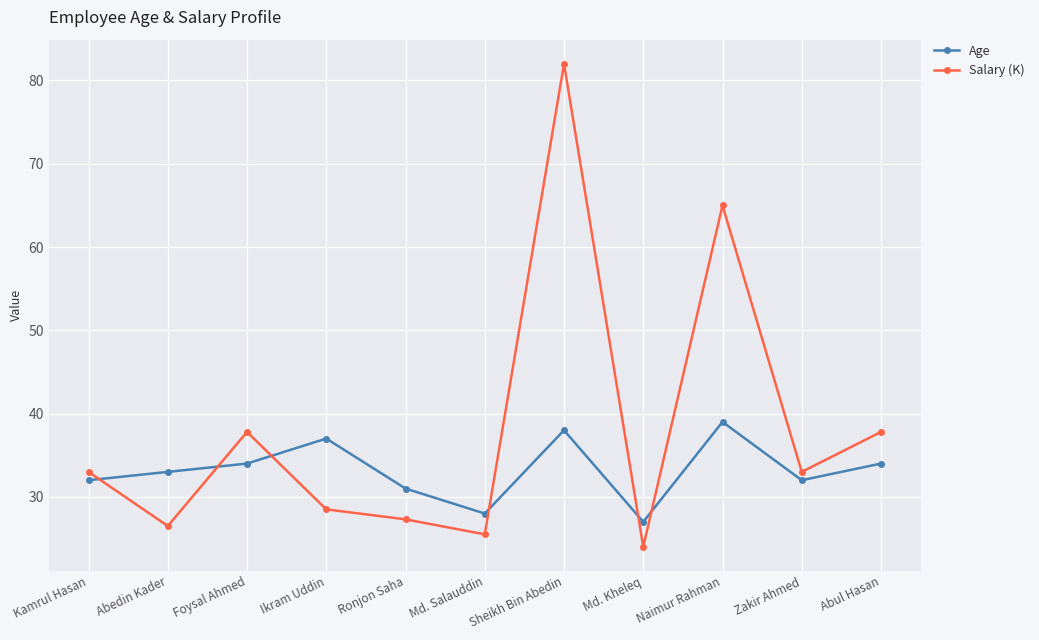

Where is Salary (K) nearest to the value 53?

Naimur Rahman